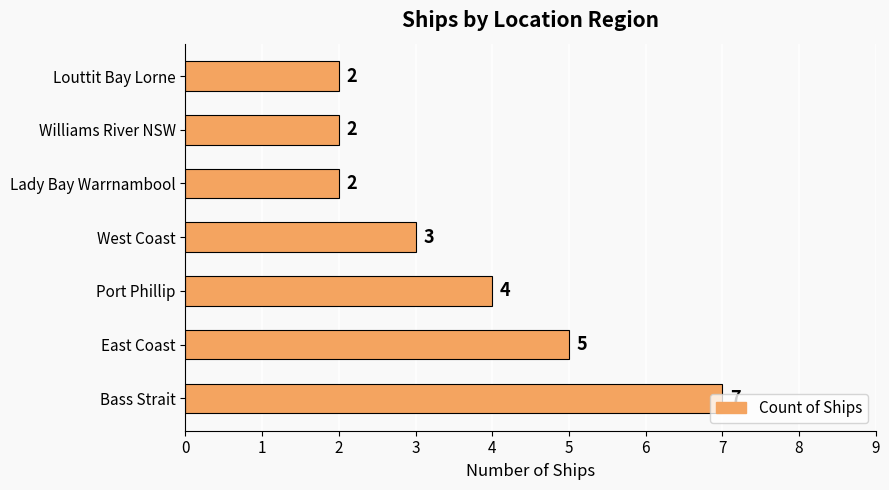

Which has a higher value, Lady Bay Warrnambool or Bass Strait?

Bass Strait